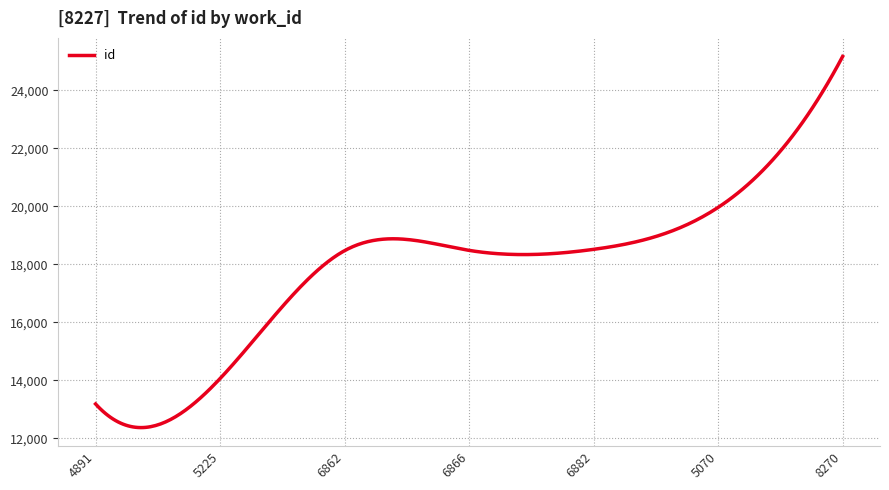

What is the greatest value displayed?

25165.0